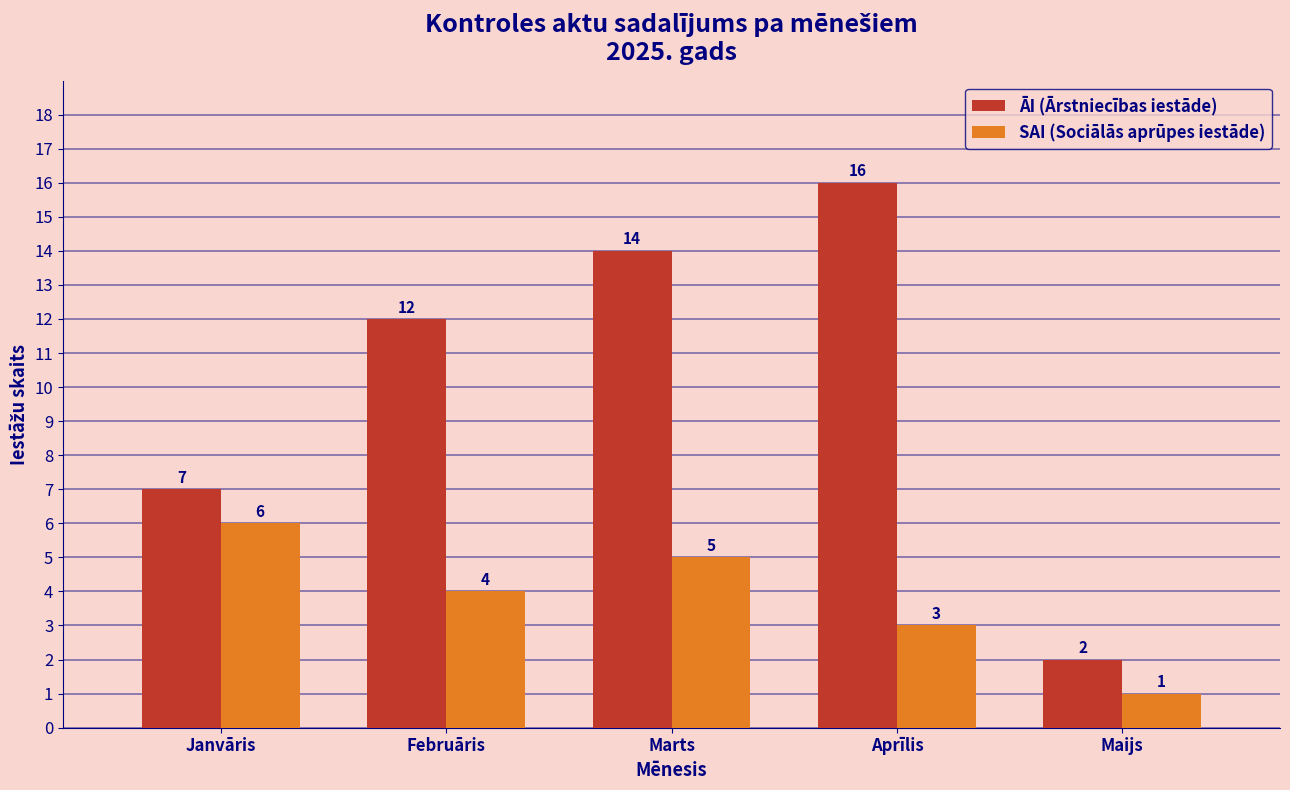

Reading left to right, list all the values displayed in this chart.

ĀI (Ārstniecības iestāde): 7	12	14	16	2
SAI (Sociālās aprūpes iestāde): 6	4	5	3	1